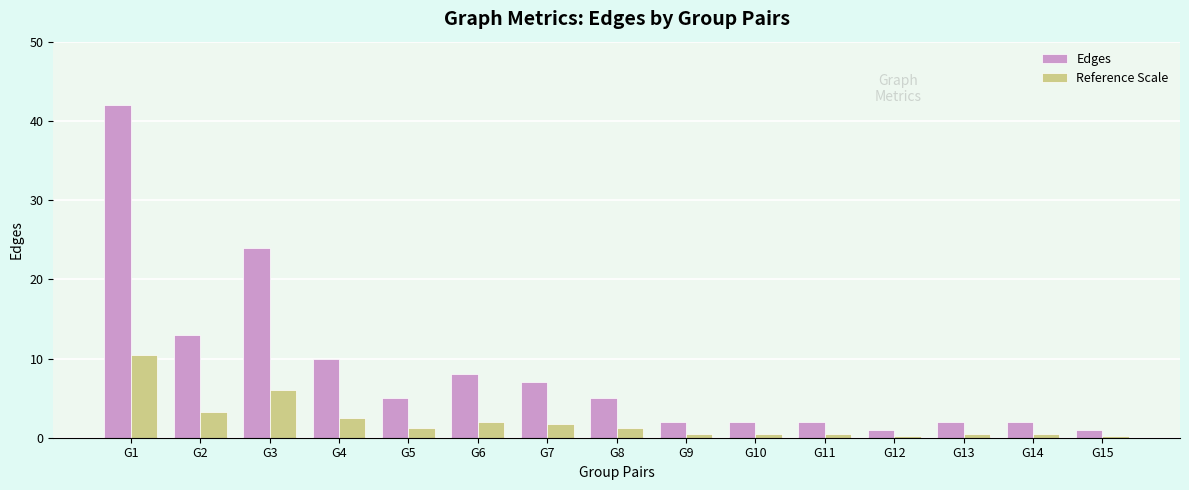

What is the total value across all series at G6?

10.0